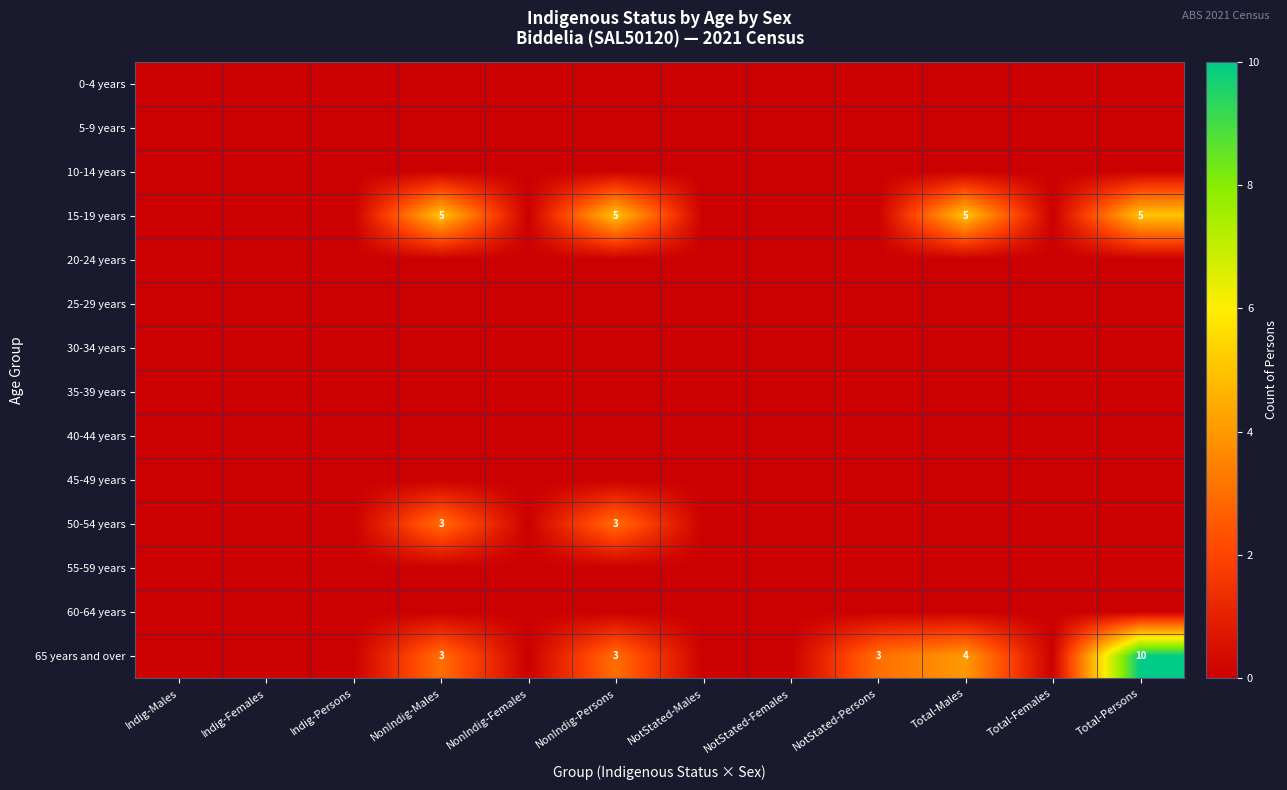

Between NotStated-Persons and Indig-Males, which is larger?

NotStated-Persons